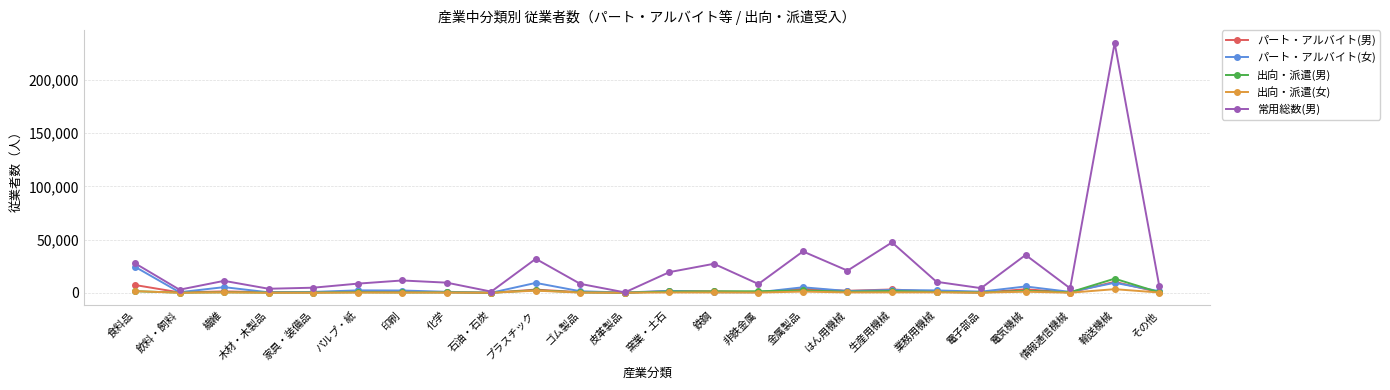

What is the sum of all パート・アルバイト(男) values?

43217